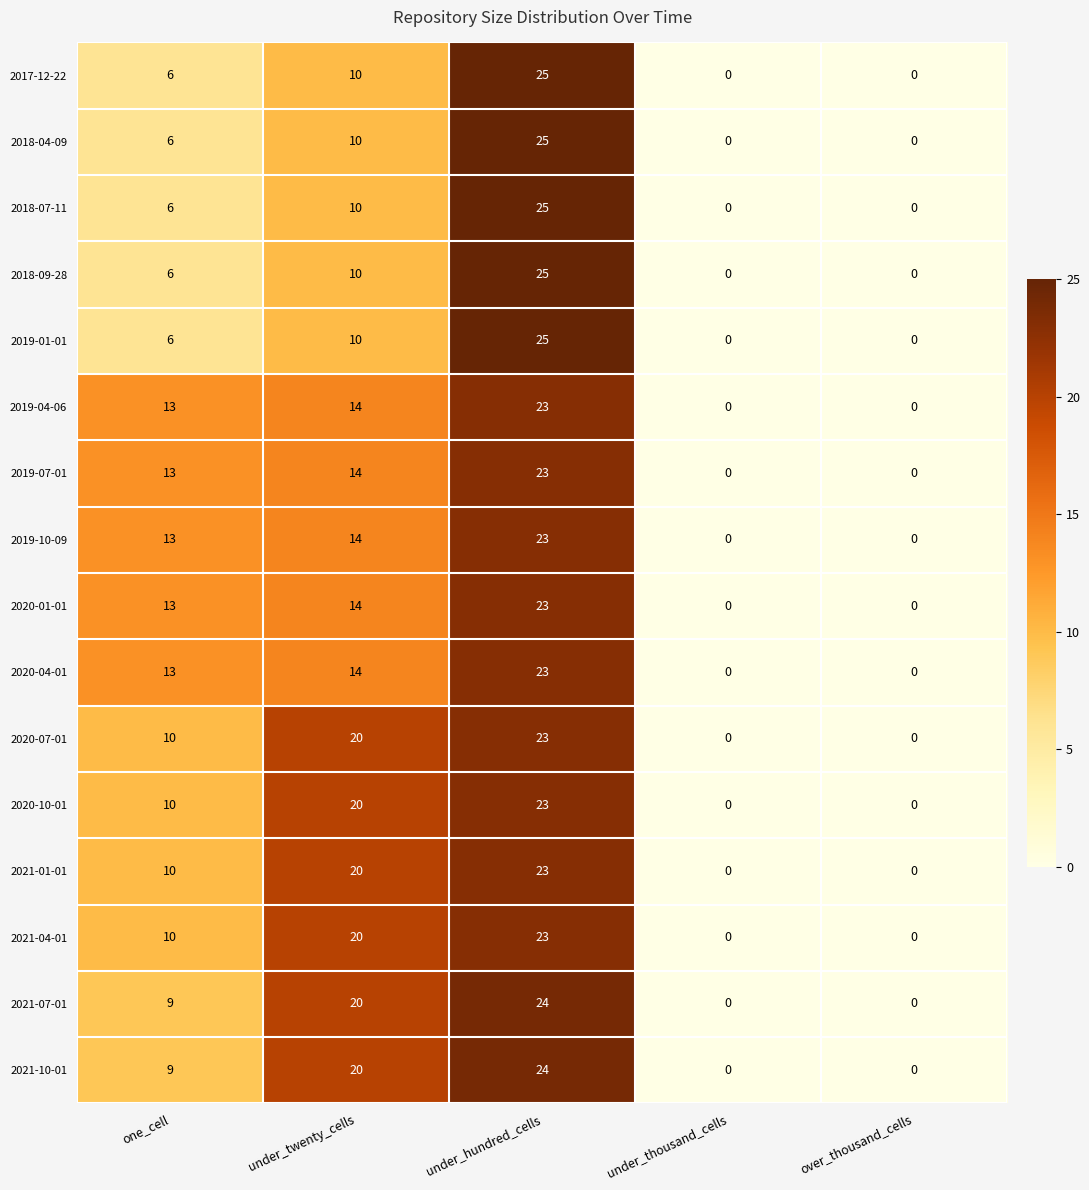

Count the number of data series in this chart.

16